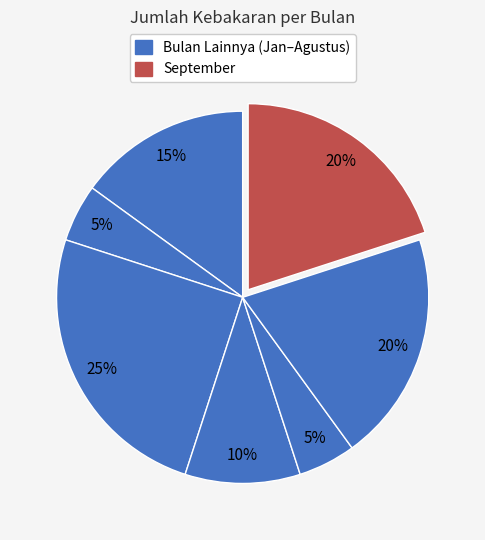

How many segments does this pie chart have?

7